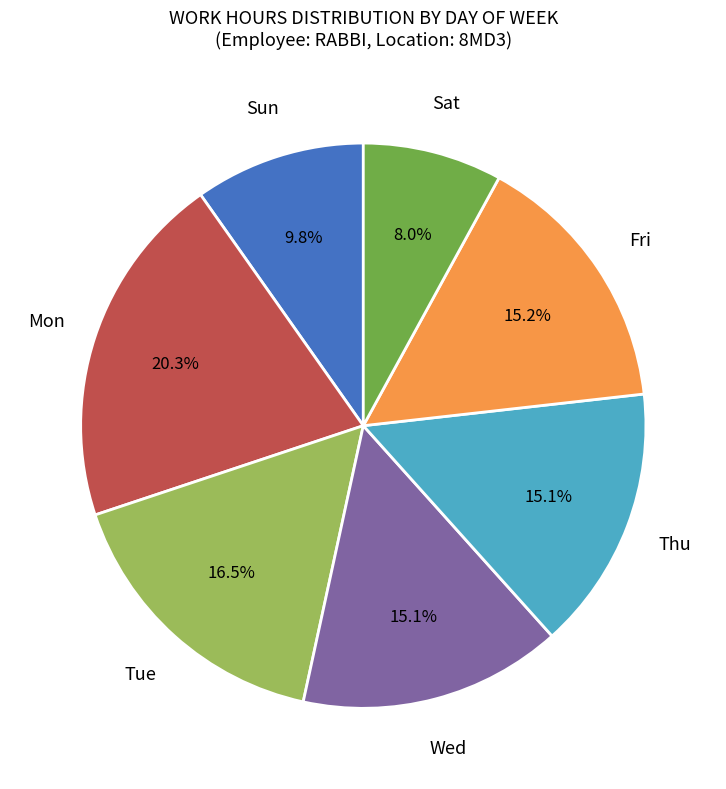

Is there any slice that represents more than half of the pie?

No